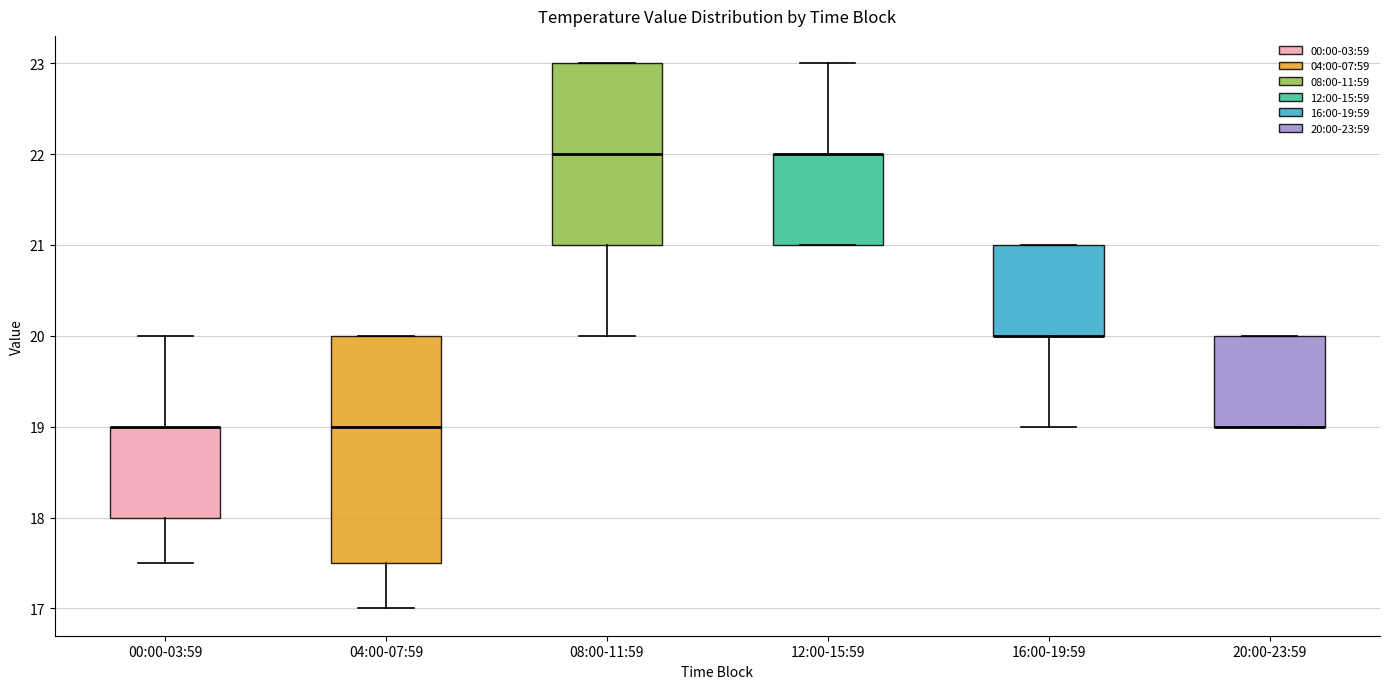

Where is the lower edge of the box for 08:00-11:59 on the y-axis? The values are not printed on the chart, so give them approximately, as read against the axis.

21.0